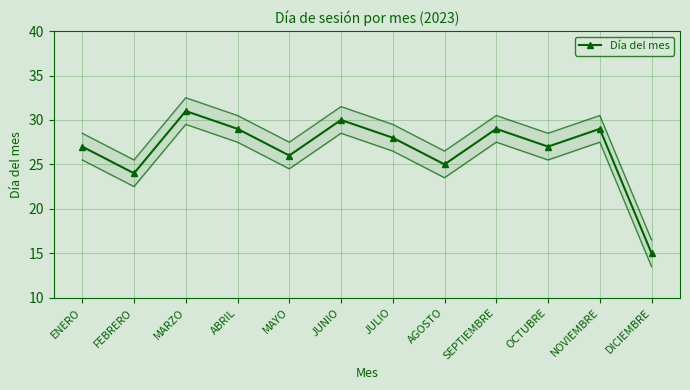

How many lines are shown in the chart?

1